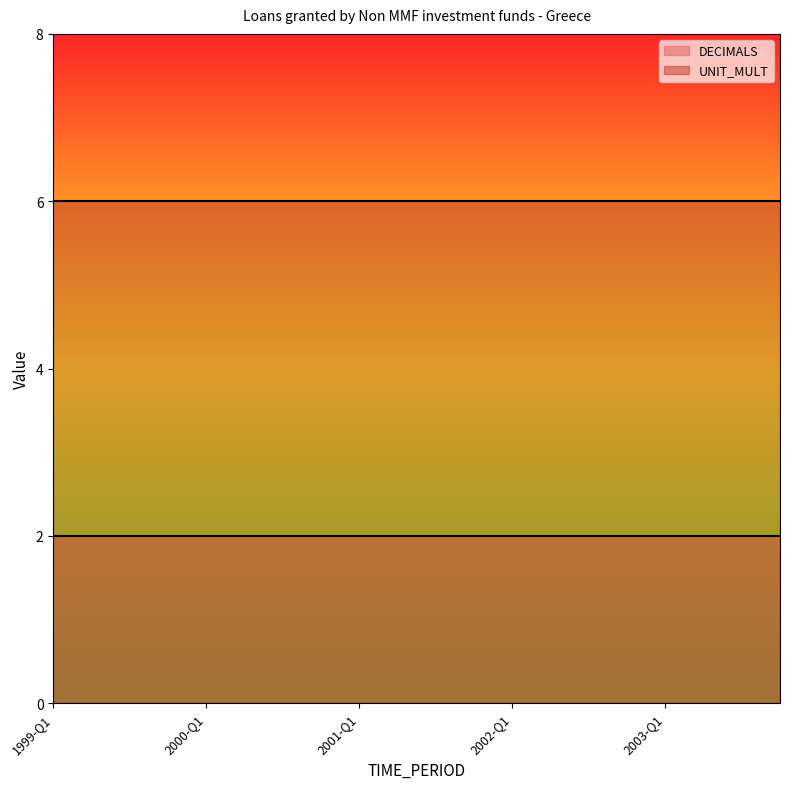

What is the minimum value for DECIMALS?

2